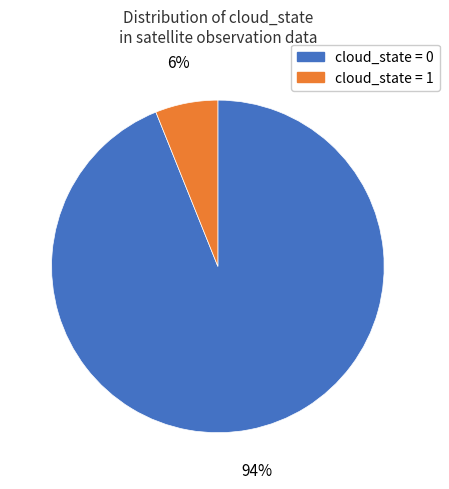

Is the sum of cloud_state = 0 and cloud_state = 1 greater than half?

Yes